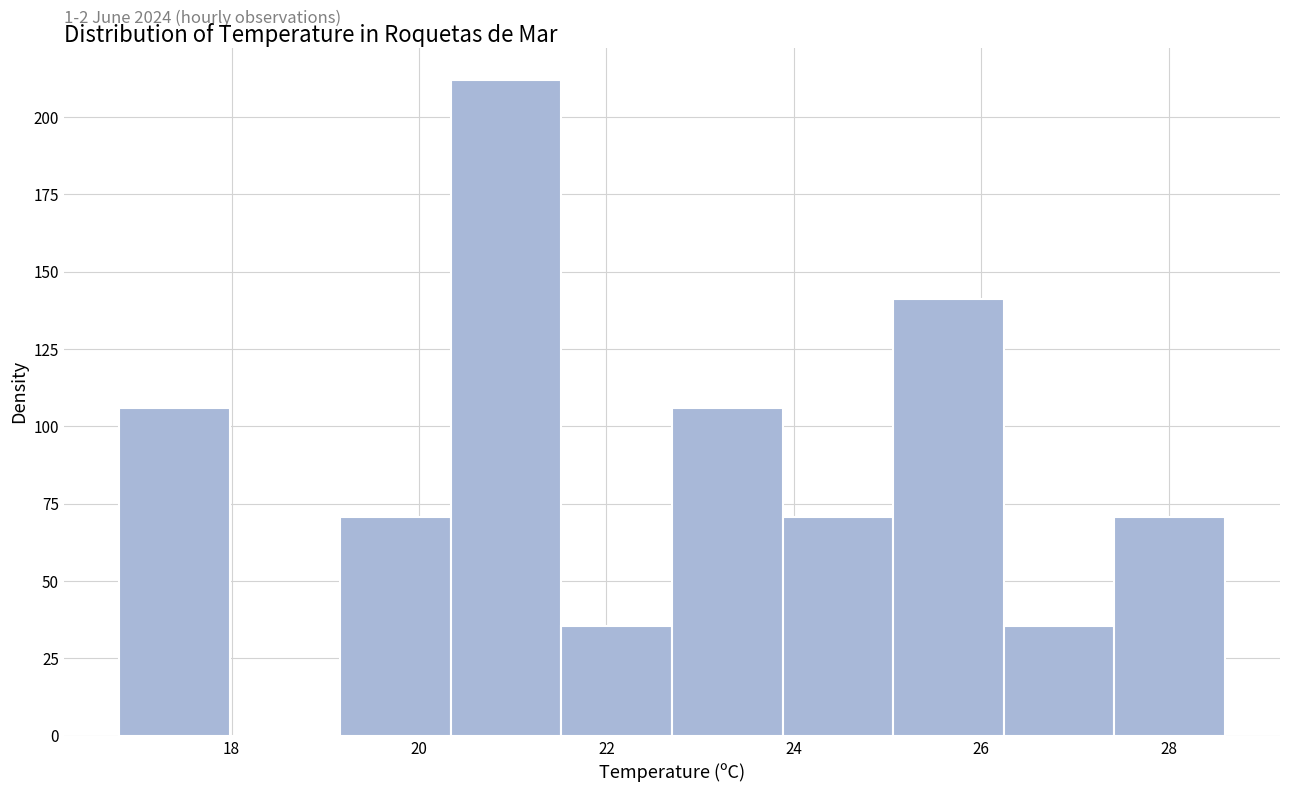

Which range on the x-axis has the tallest bar?

20.34 to 21.52